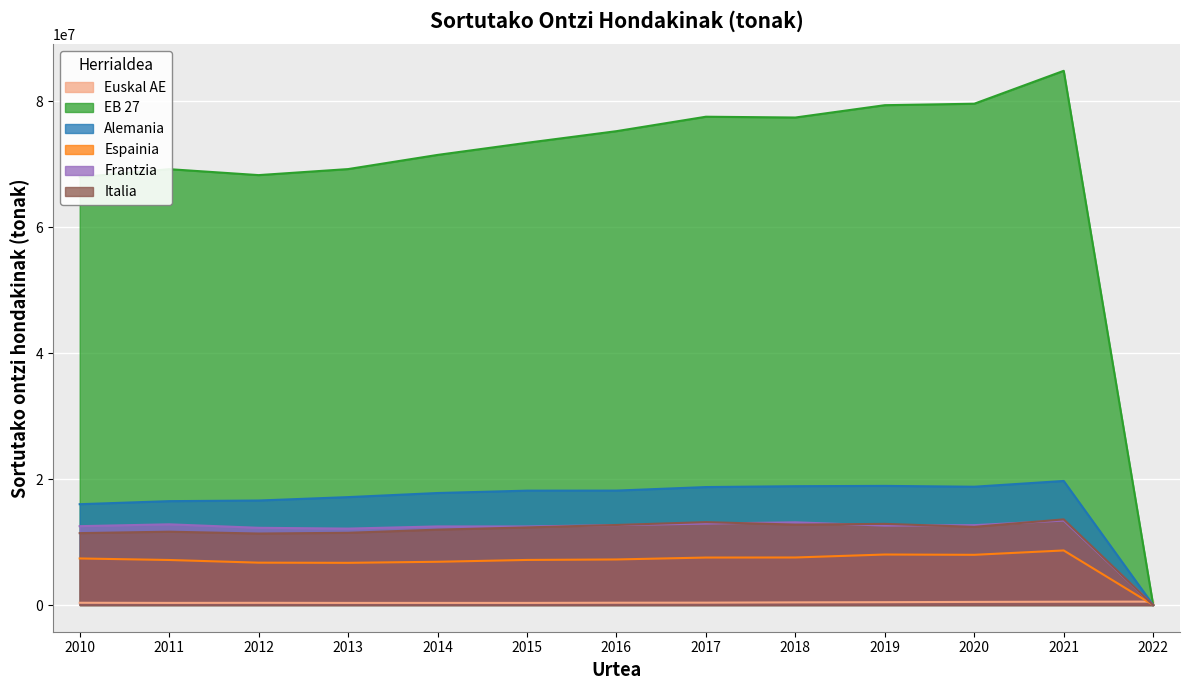

How many interior local peaks does the Frantzia series have?

4